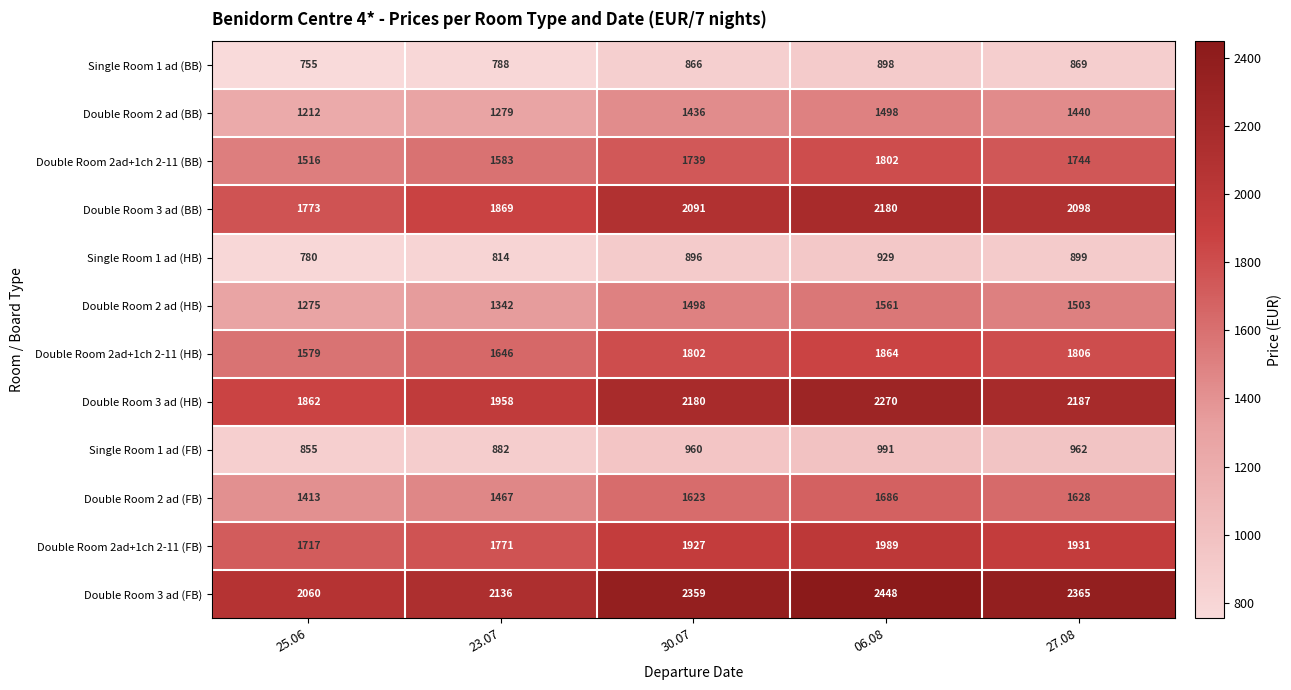

Which series has the widest spread of values?

Double Room 3 ad (HB)